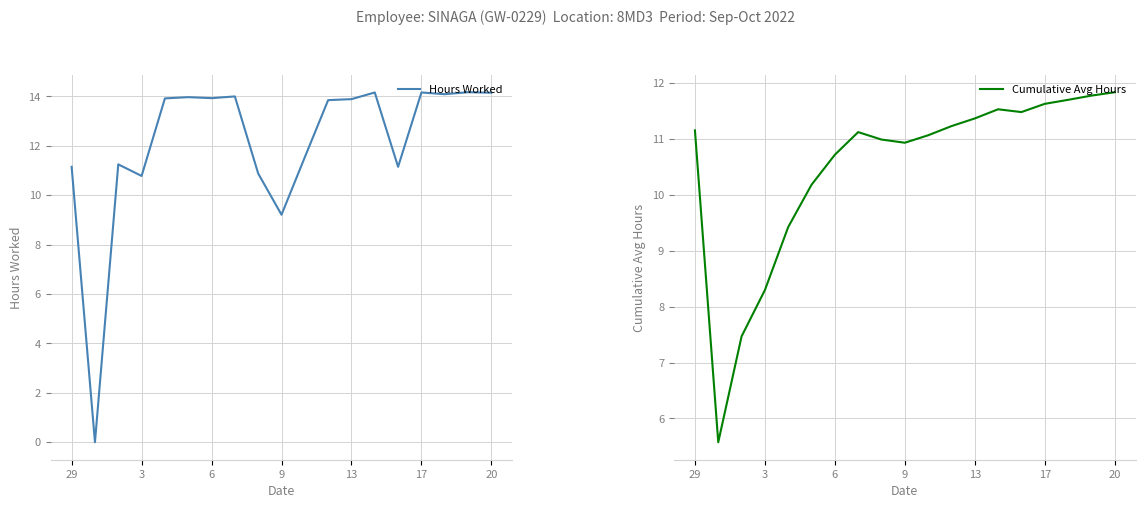

How many lines are shown in the chart?

2